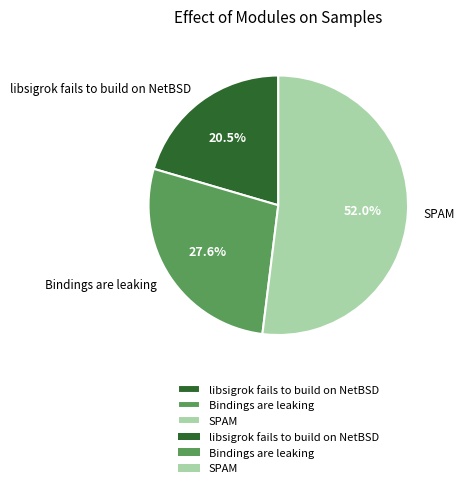

Which category has the smallest portion of the pie?

libsigrok fails to build on NetBSD